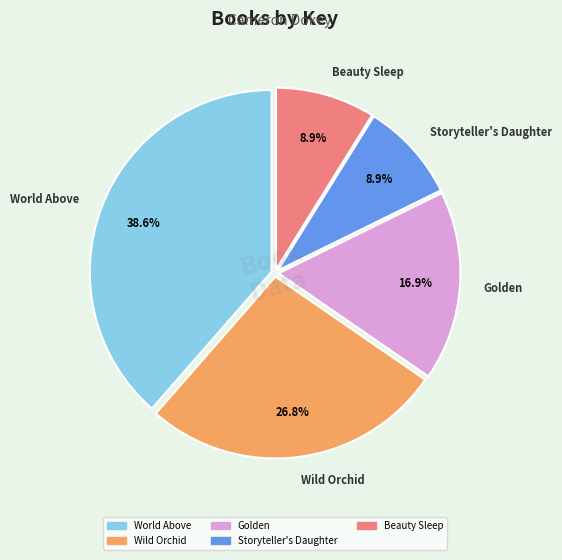

What percentage is NOT represented by Beauty Sleep?

91.1%